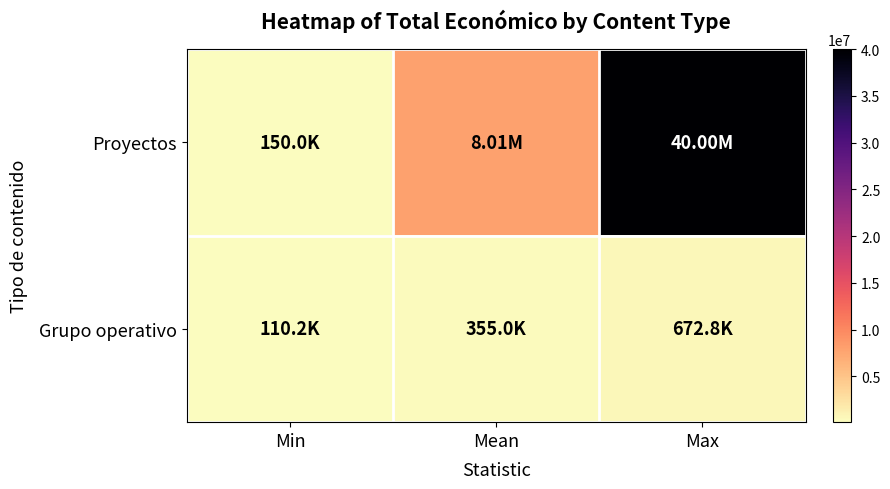

Which series has the largest total across all categories?

Proyectos